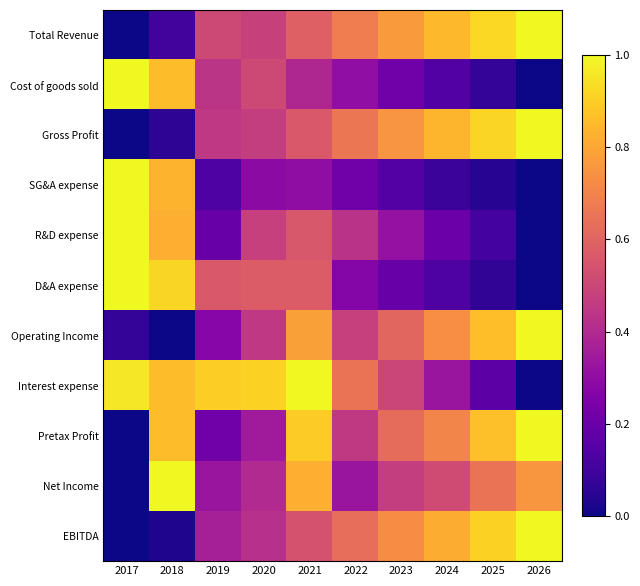

Reading left to right, what are all the values shown in this chart?

Total Revenue: 2017=0.0	2018=0.1	2019=0.5	2020=0.5	2021=0.6	2022=0.7	2023=0.8	2024=0.8	2025=0.9	2026=1.0
Cost of goods sold: 2017=1.0	2018=0.9	2019=0.4	2020=0.5	2021=0.4	2022=0.3	2023=0.2	2024=0.1	2025=0.1	2026=0.0
Gross Profit: 2017=0.0	2018=0.1	2019=0.5	2020=0.5	2021=0.6	2022=0.7	2023=0.8	2024=0.8	2025=0.9	2026=1.0
SG&A expense: 2017=1.0	2018=0.8	2019=0.1	2020=0.3	2021=0.3	2022=0.2	2023=0.1	2024=0.1	2025=0.0	2026=0.0
R&D expense: 2017=1.0	2018=0.8	2019=0.2	2020=0.5	2021=0.6	2022=0.4	2023=0.3	2024=0.2	2025=0.1	2026=0.0
D&A expense: 2017=1.0	2018=0.9	2019=0.6	2020=0.6	2021=0.6	2022=0.3	2023=0.2	2024=0.1	2025=0.1	2026=0.0
Operating Income: 2017=0.1	2018=0.0	2019=0.3	2020=0.4	2021=0.8	2022=0.5	2023=0.6	2024=0.7	2025=0.9	2026=1.0
Interest expense: 2017=1.0	2018=0.9	2019=0.9	2020=0.9	2021=1.0	2022=0.7	2023=0.5	2024=0.3	2025=0.2	2026=0.0
Pretax Profit: 2017=0.0	2018=0.9	2019=0.2	2020=0.4	2021=0.9	2022=0.5	2023=0.6	2024=0.7	2025=0.9	2026=1.0
Net Income: 2017=0.0	2018=1.0	2019=0.3	2020=0.4	2021=0.8	2022=0.3	2023=0.5	2024=0.5	2025=0.7	2026=0.8
EBITDA: 2017=0.0	2018=0.0	2019=0.4	2020=0.4	2021=0.5	2022=0.6	2023=0.7	2024=0.8	2025=0.9	2026=1.0